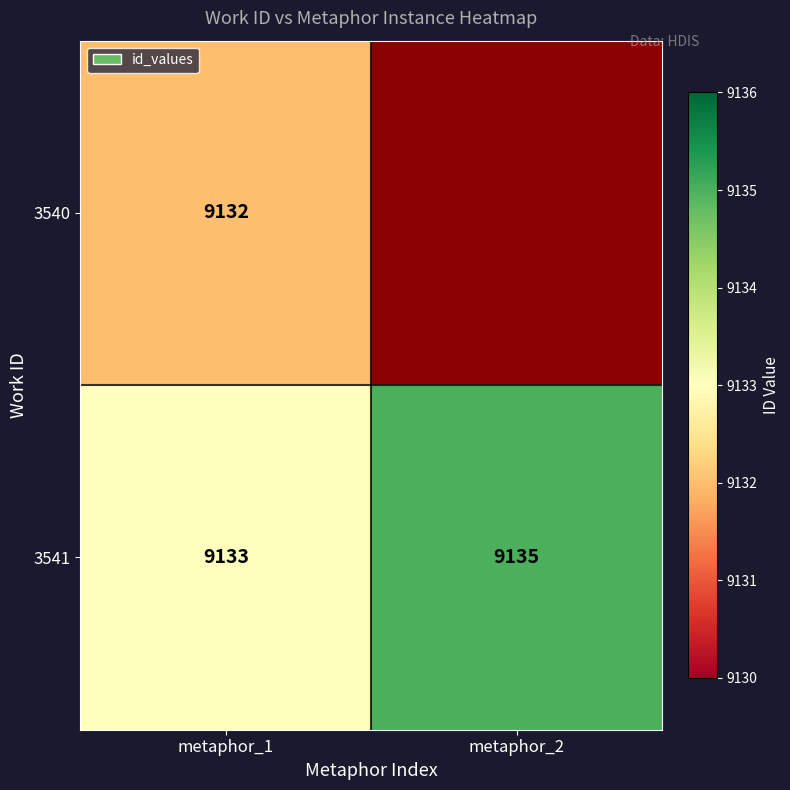

Between metaphor_2 and metaphor_1, which is larger?

metaphor_1